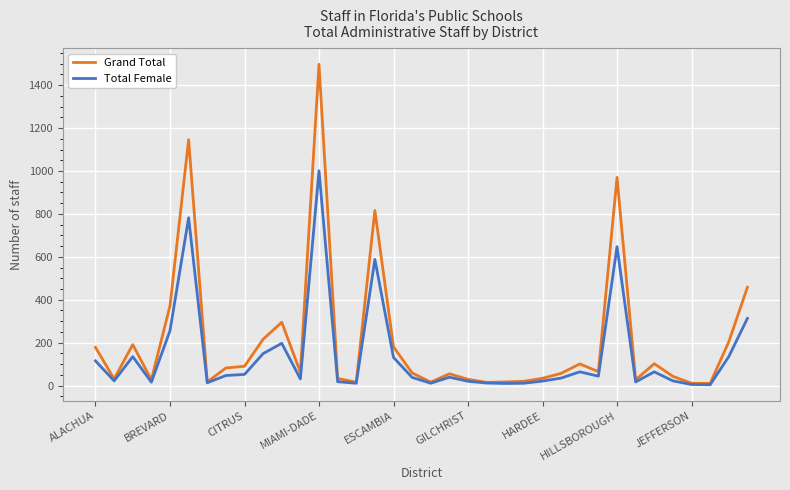

How many values in the Grand Total series are below 62?

18